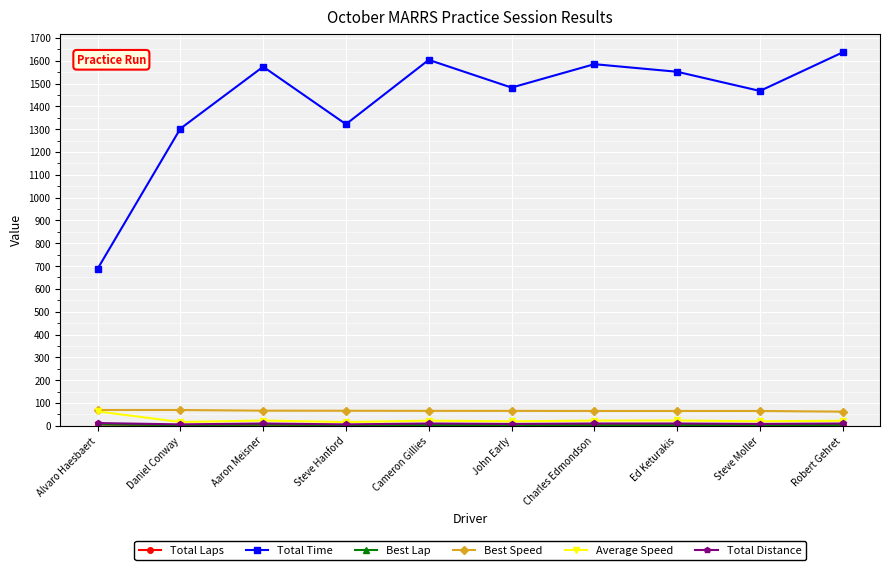

What is the difference between the highest and lowest values at Robert Gehret?

1632.9